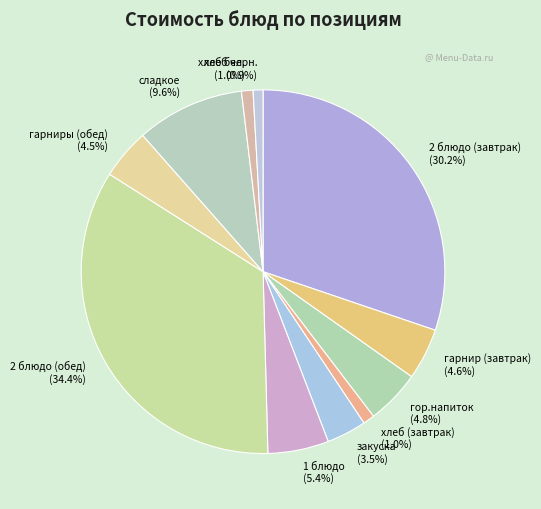

To the nearest percent, what percentage of the pie is хлеб (завтрак)?

1%